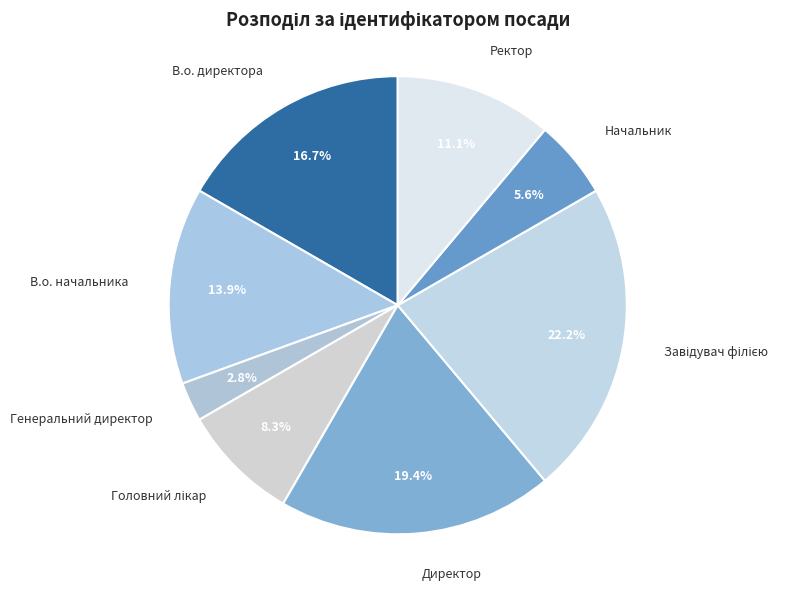

Is there any slice that represents more than half of the pie?

No